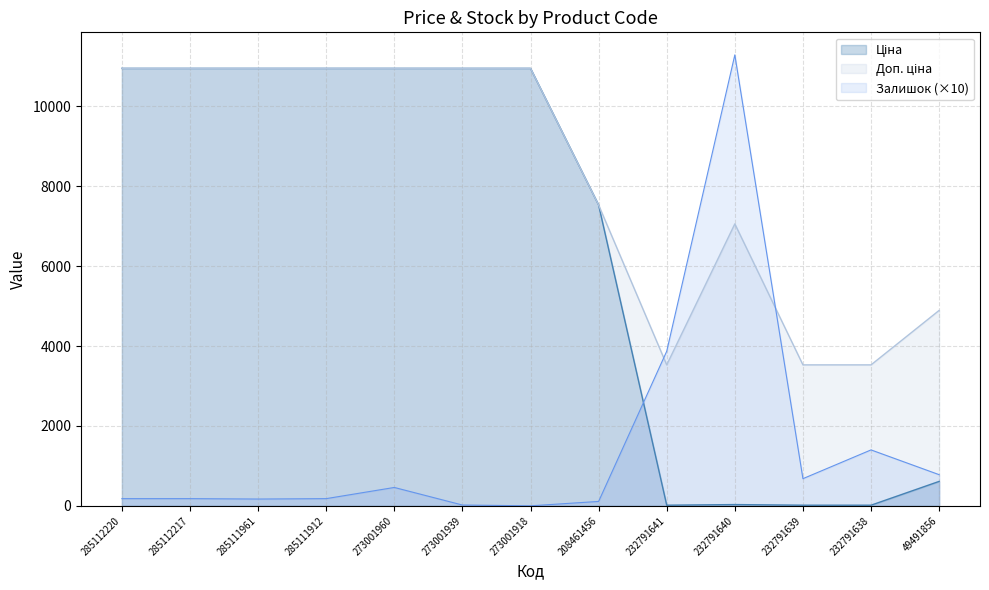

Between 273001939 and 49491856, which series saw the biggest shift?

Ціна